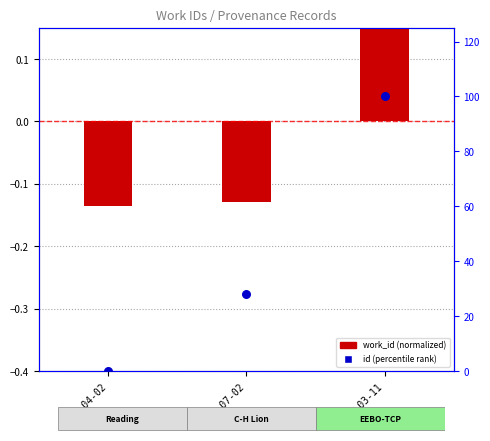

Which series contains the lowest Y value?

work_id (normalized)